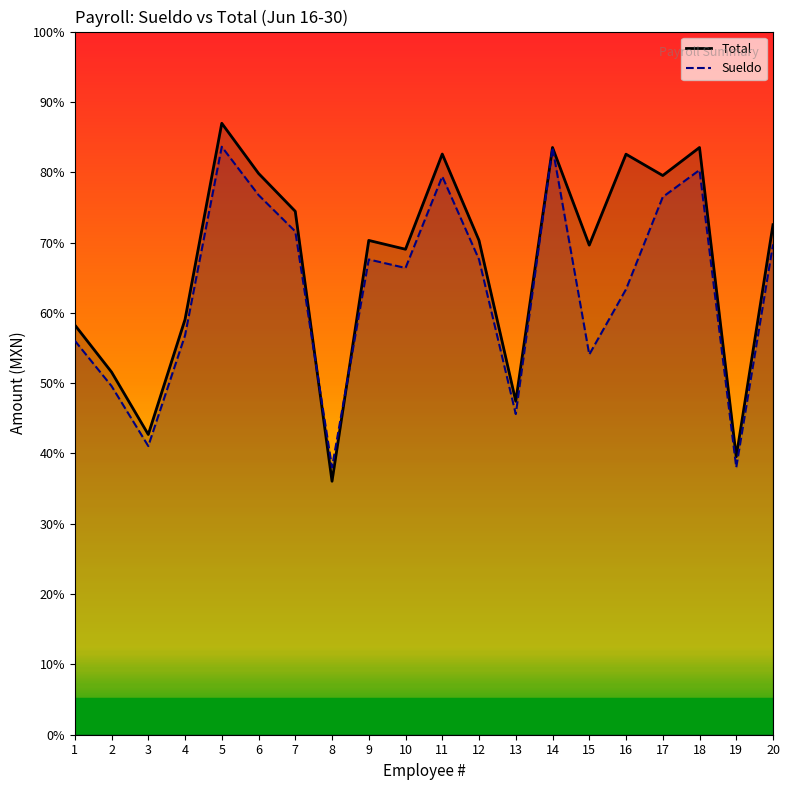

At which category is the sum across all series the highest?

5